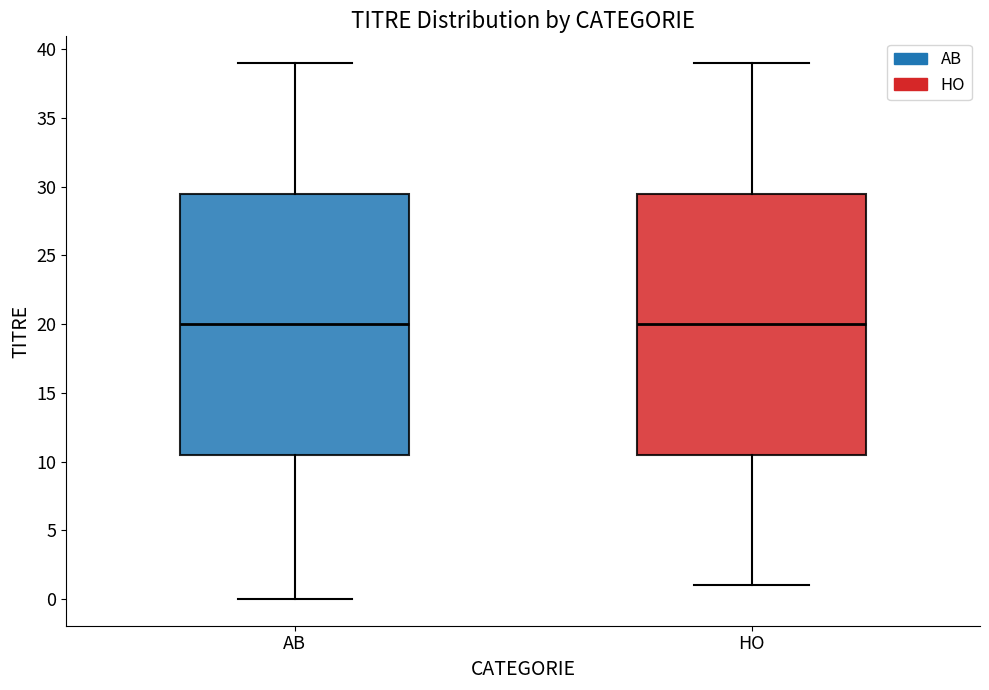

Where does the lower whisker of the box for AB end on the y-axis? The values are not printed on the chart, so give them approximately, as read against the axis.

0.0